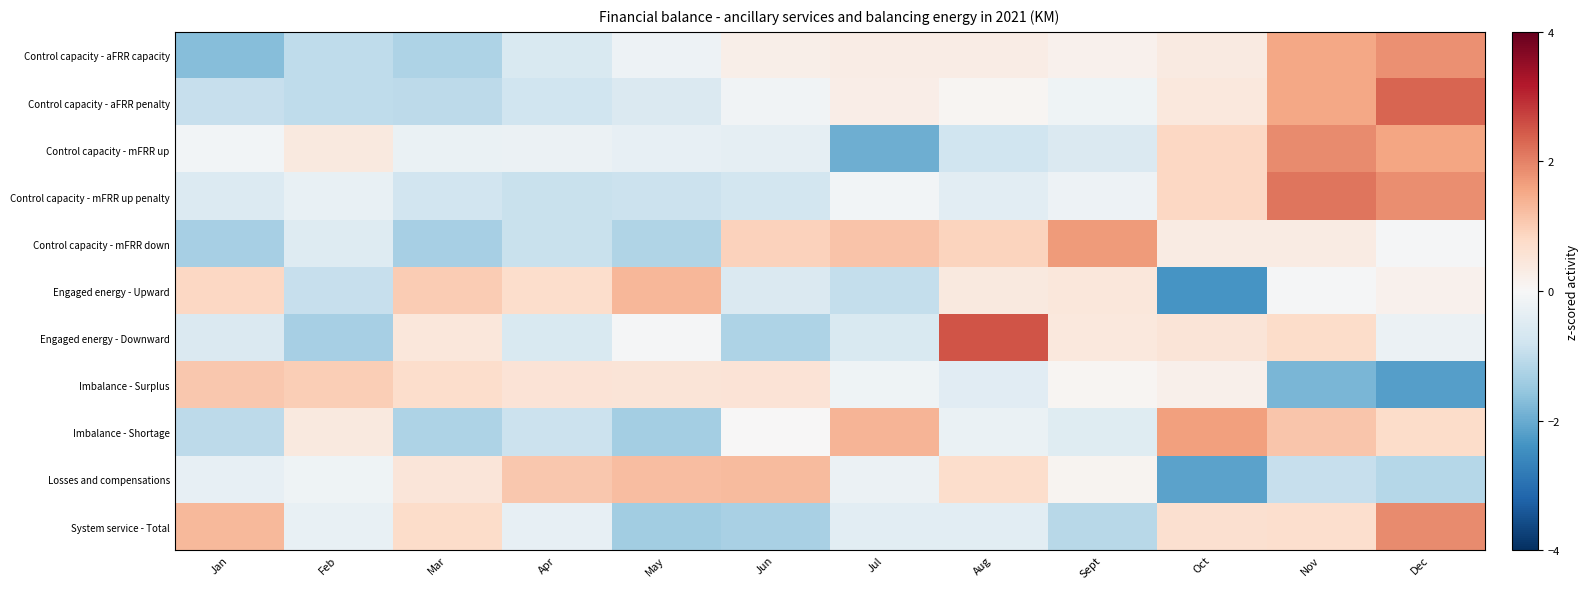

Which series has the largest range (max minus min)?

Engaged energy - Downward